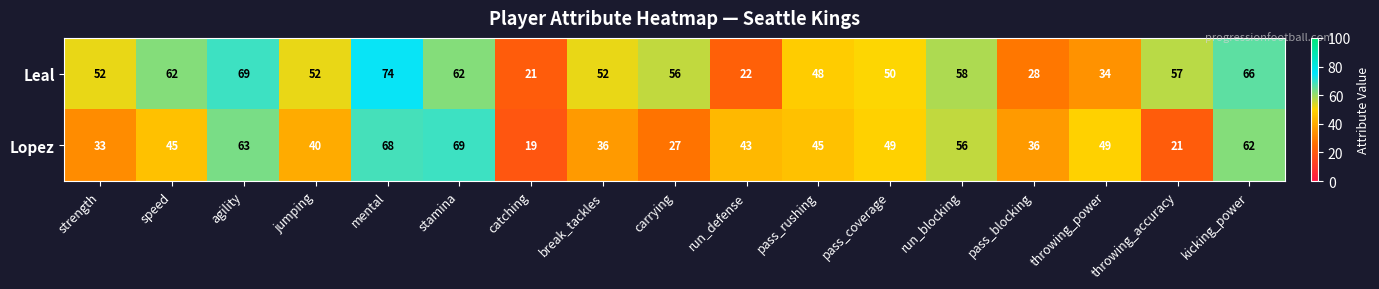

Which series has the largest range (max minus min)?

Leal